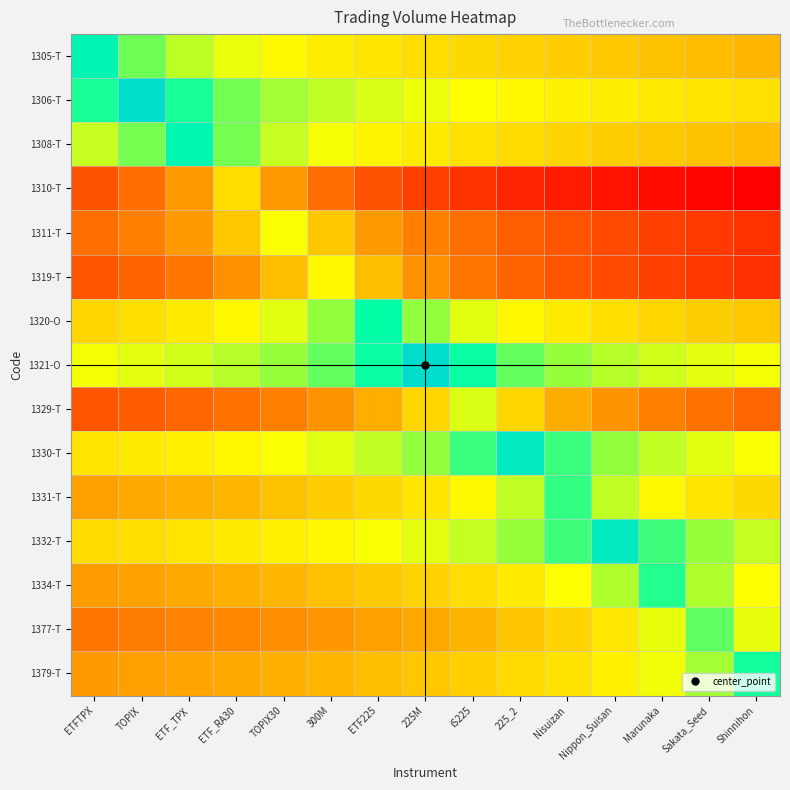

At how many categories does at least one series exceed 2552692164?

2